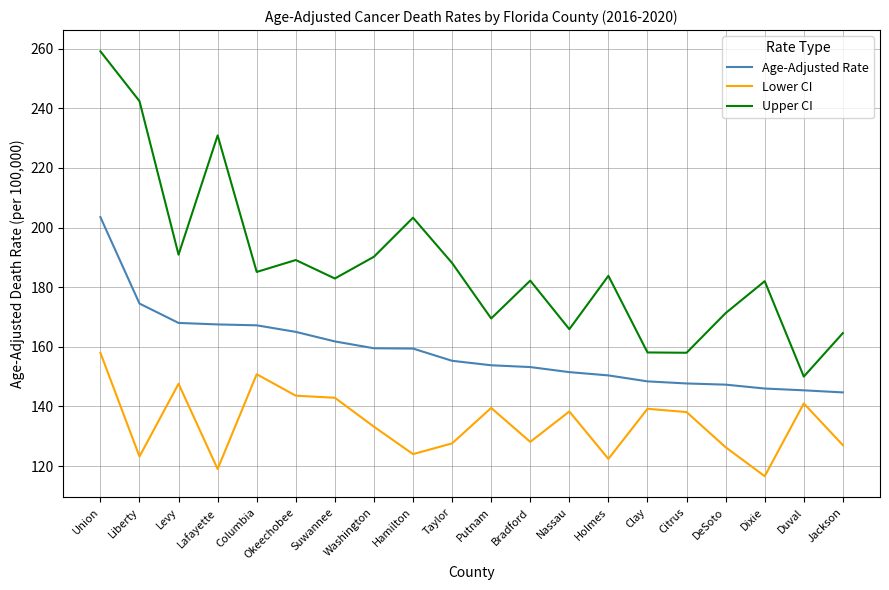

Which series has the widest spread of values?

Upper CI